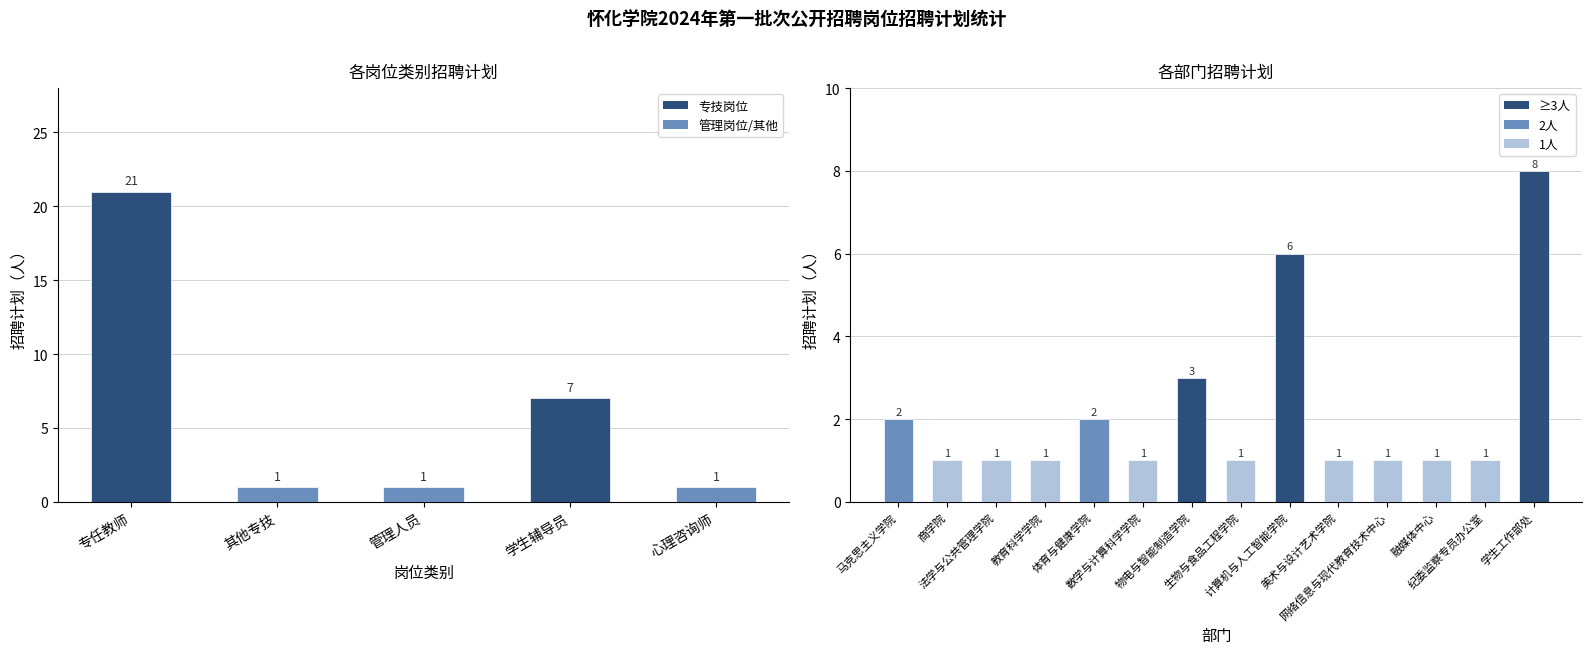

The value at 融媒体中心 is 1. True or false?

True